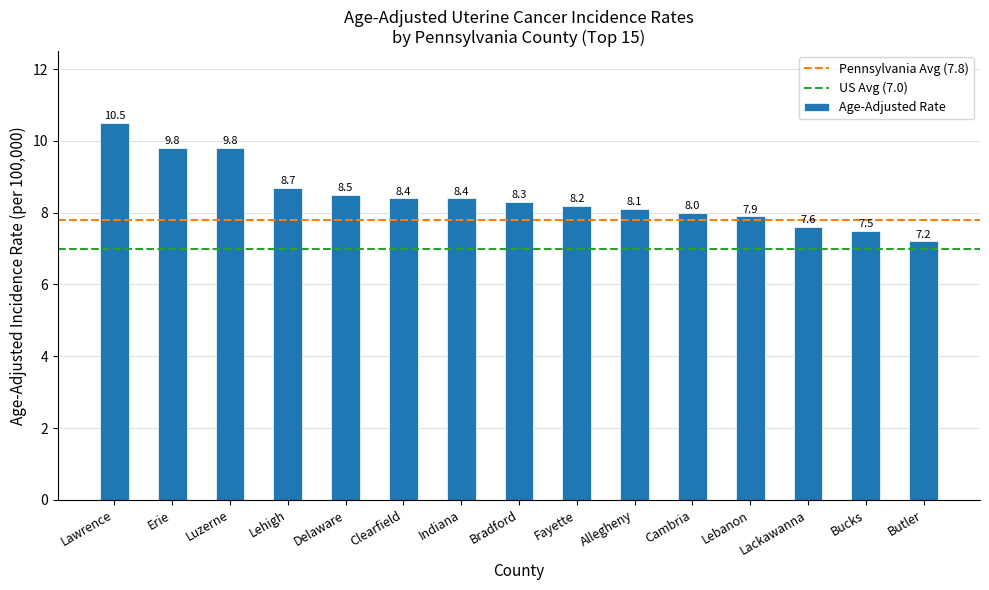

What is the difference between the maximum and minimum values?

3.3